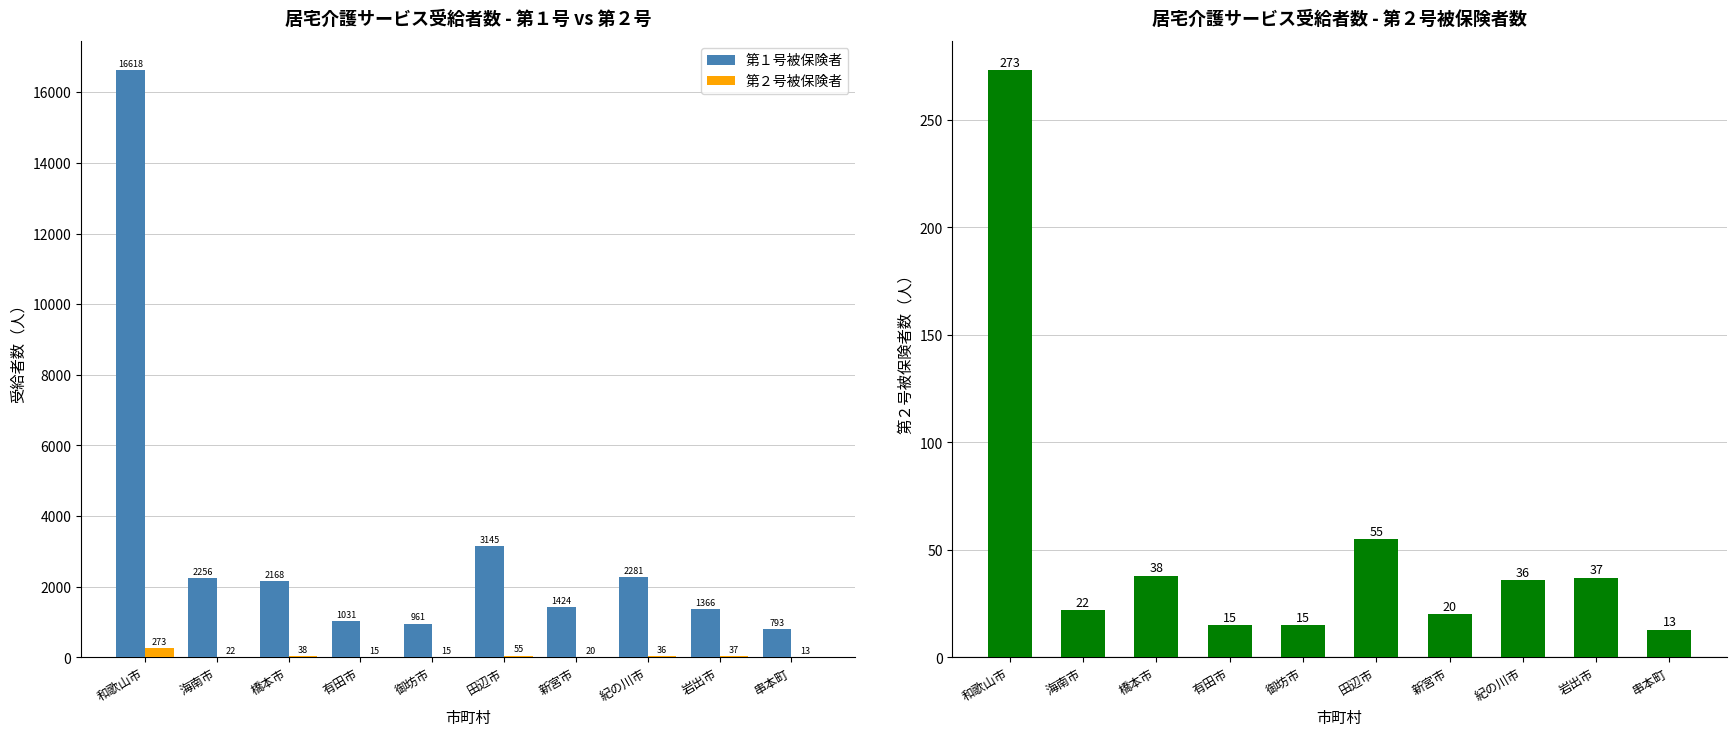

Which series has the widest spread of values?

第１号被保険者